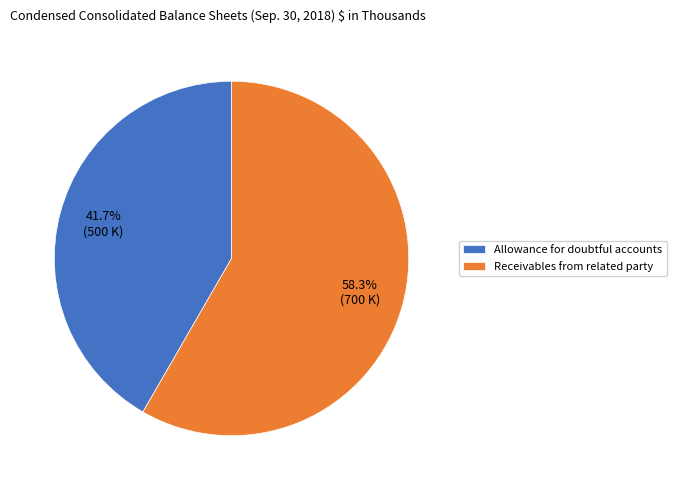

To the nearest percent, what percentage of the pie is Receivables from related party?

58%